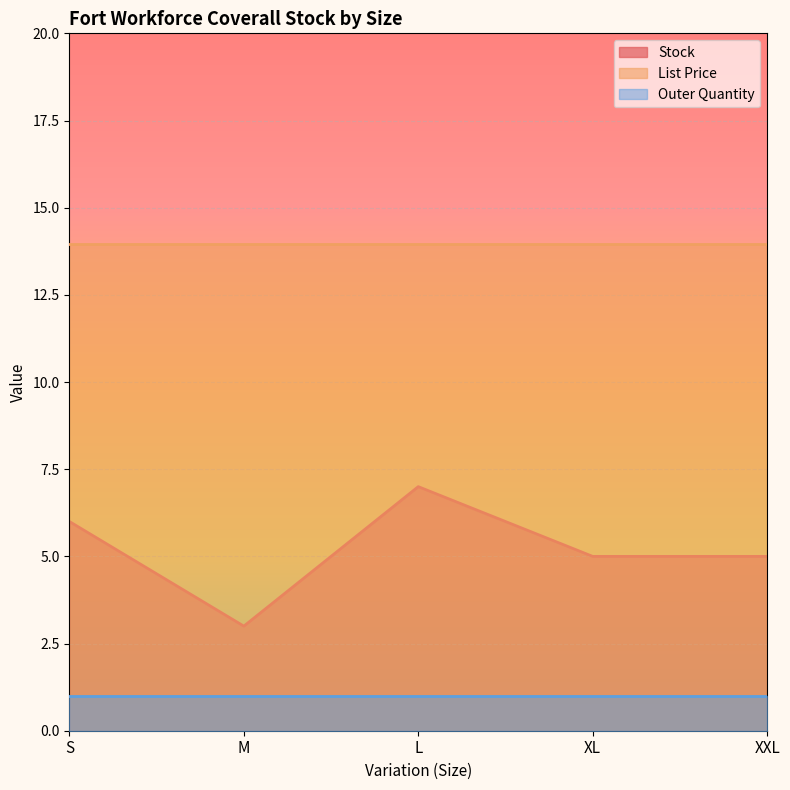

List the series in order of their peak value, highest first.

List Price, Stock, Outer Quantity